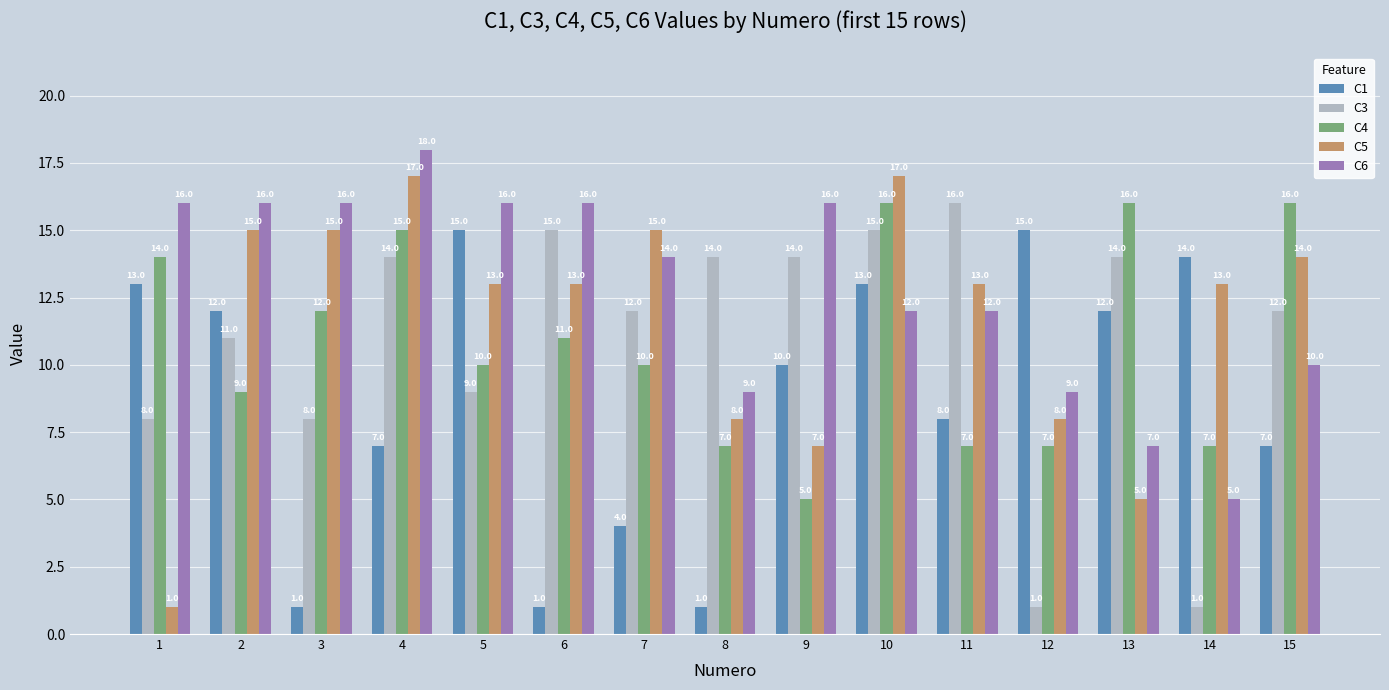

What is the average value of the C6 series?

13